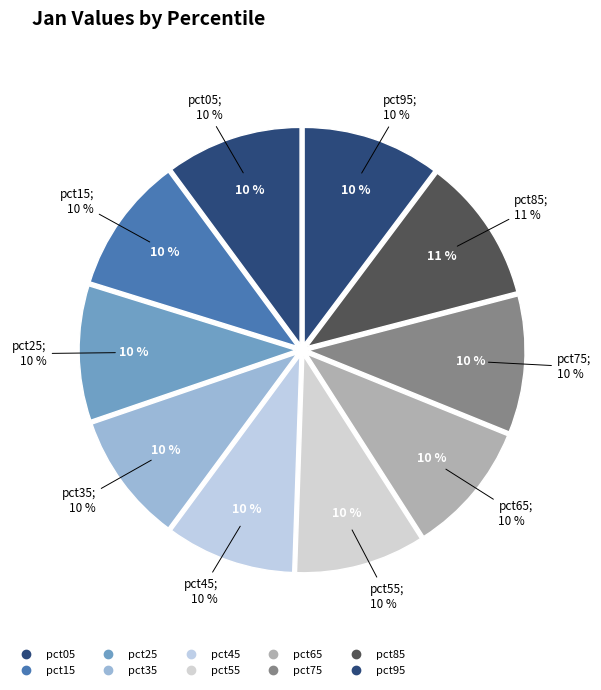

Which category has the smallest portion of the pie?

pct45